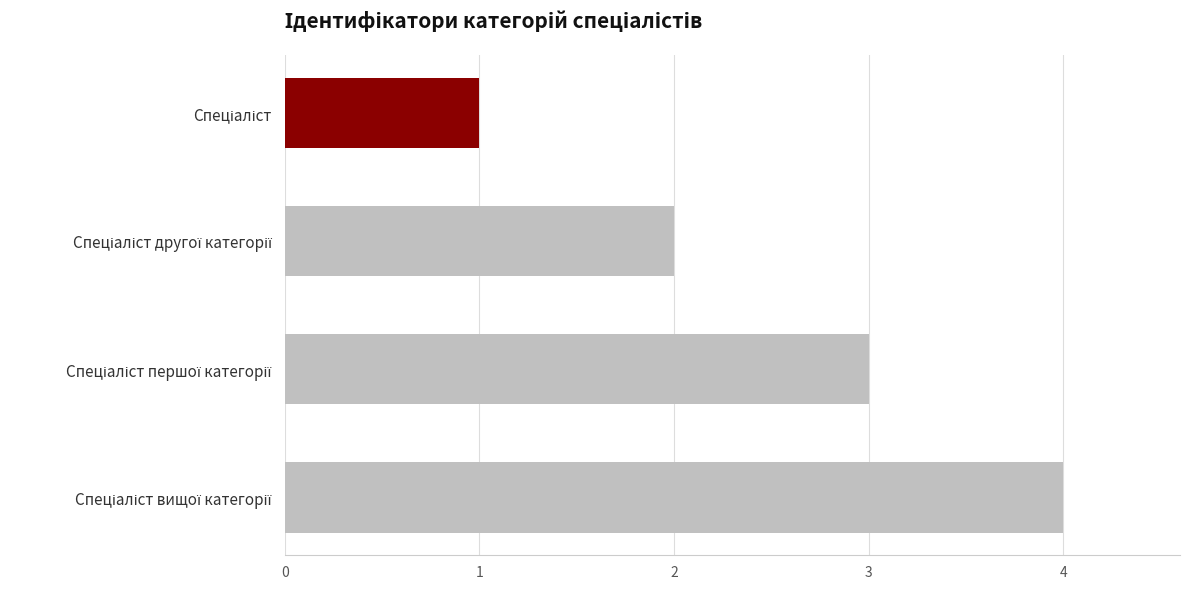

What is the difference between the maximum and minimum values?

3